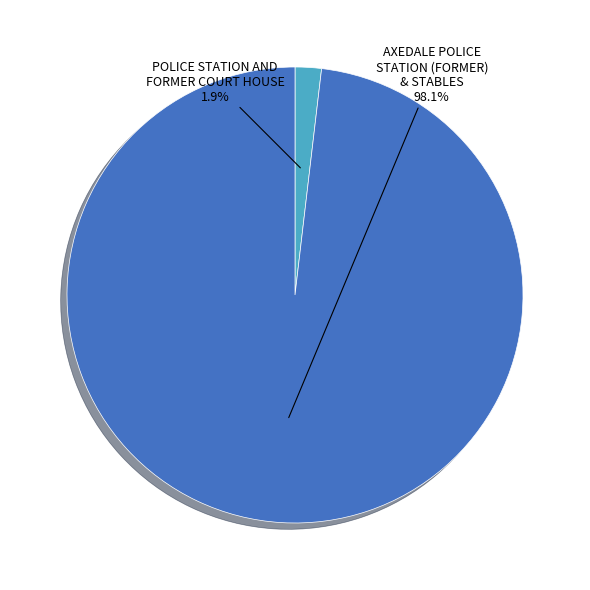

Combined, do POLICE STATION AND FORMER COURT HOUSE and AXEDALE POLICE STATION (FORMER) & STABLES account for over 50%?

Yes